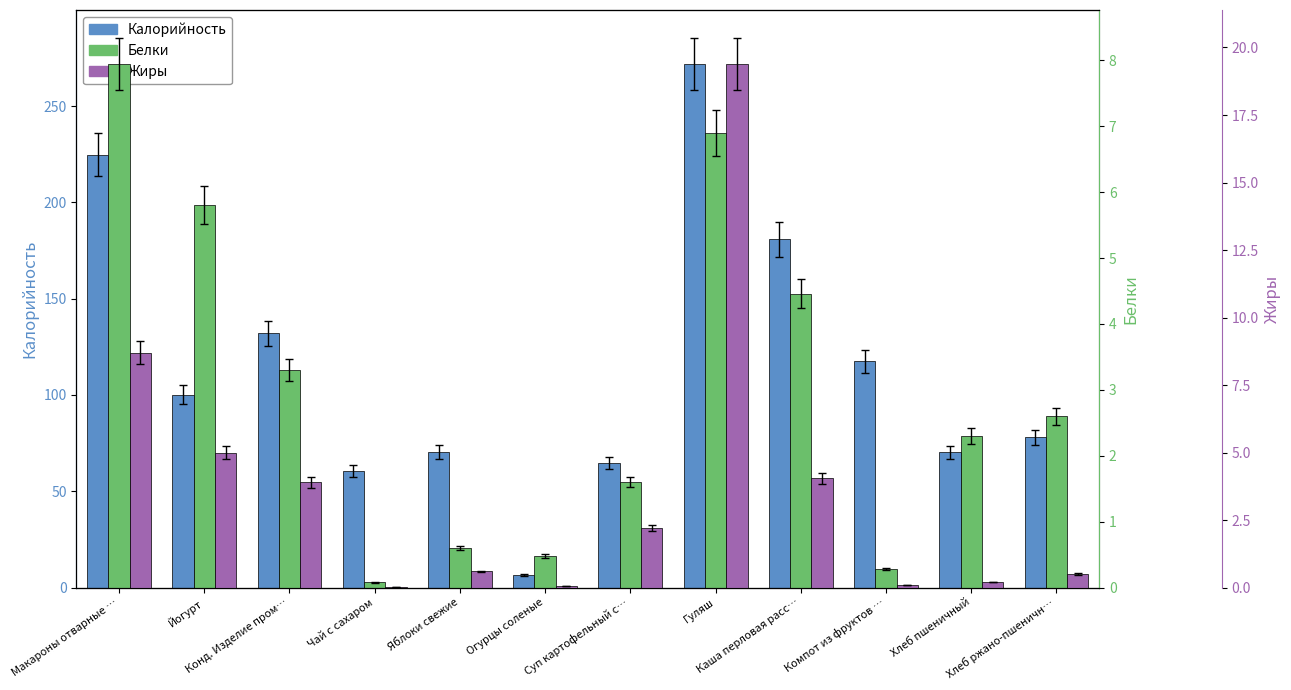

The Жиры series shows 0.2 at Компот из фруктов …. True or false?

False